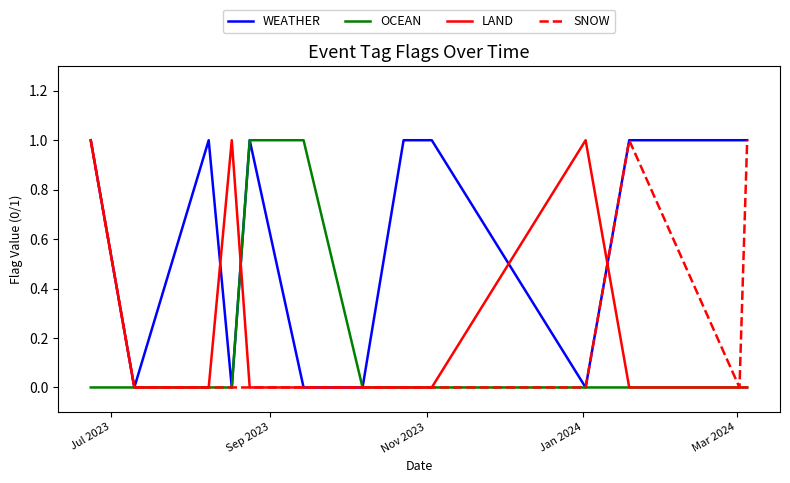

How many interior local peaks does the WEATHER series have?

2